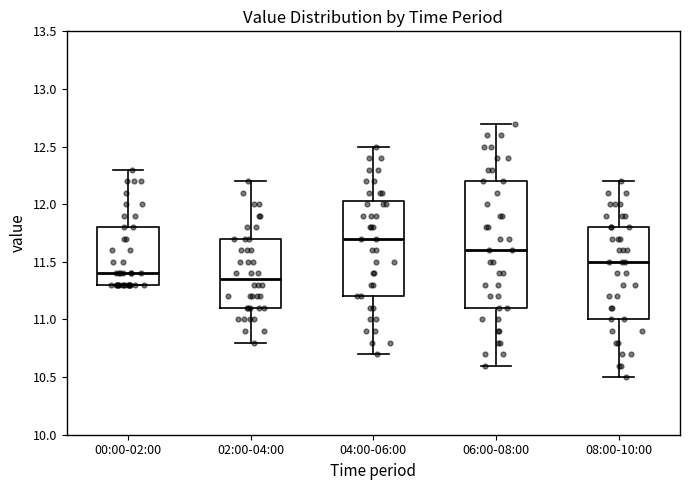

Where does the median line of the box for 04:00-06:00 sit on the y-axis? The values are not printed on the chart, so give them approximately, as read against the axis.

11.70